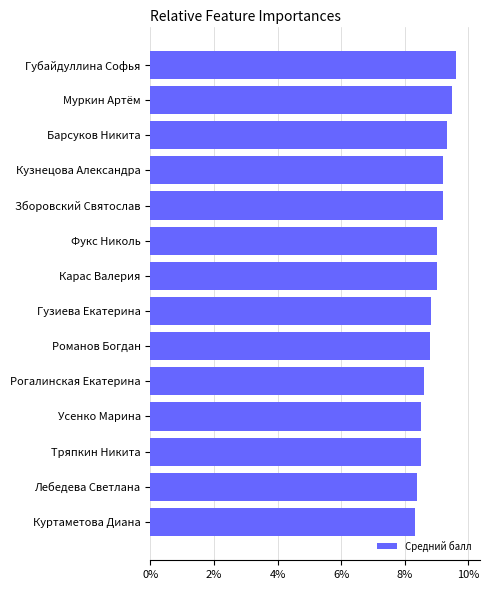

What is the difference between the maximum and second lowest values?

1.2